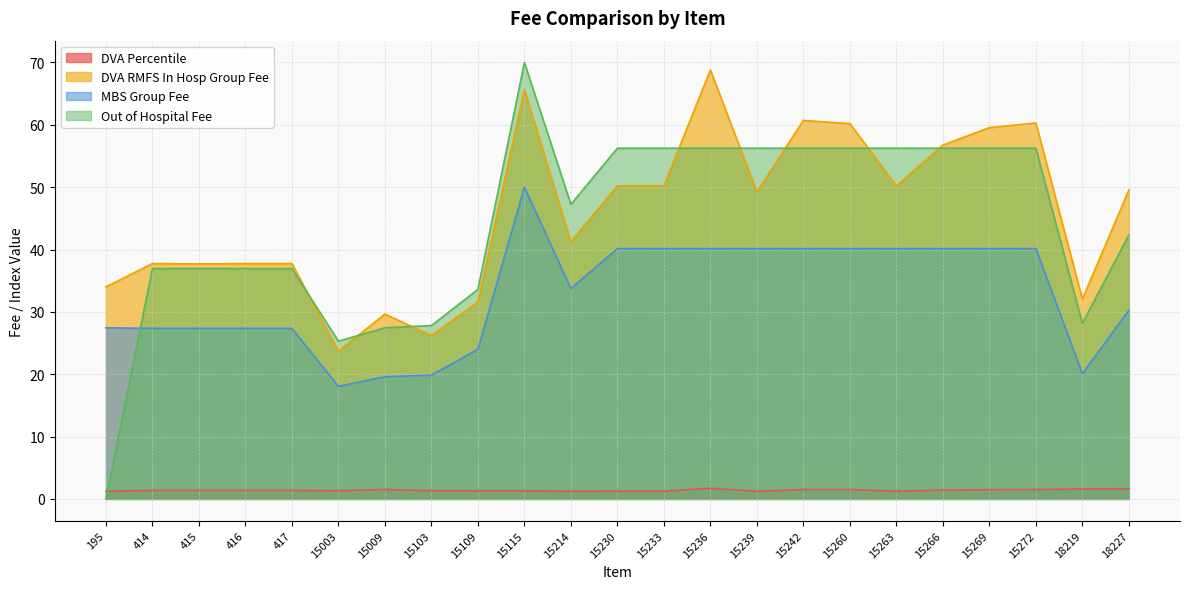

What is the approximate value of MBS Group Fee at 15233?

40.1